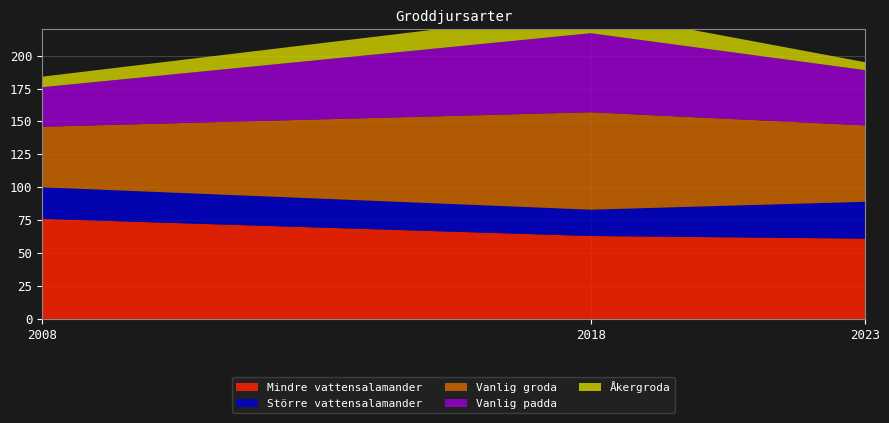

Reading left to right, transcribe all the data shown in this chart.

Mindre vattensalamander: 76	63	61
Större vattensalamander: 24	20	28
Vanlig groda: 46	74	58
Vanlig padda: 30	60	42
Åkergroda: 8	17	6